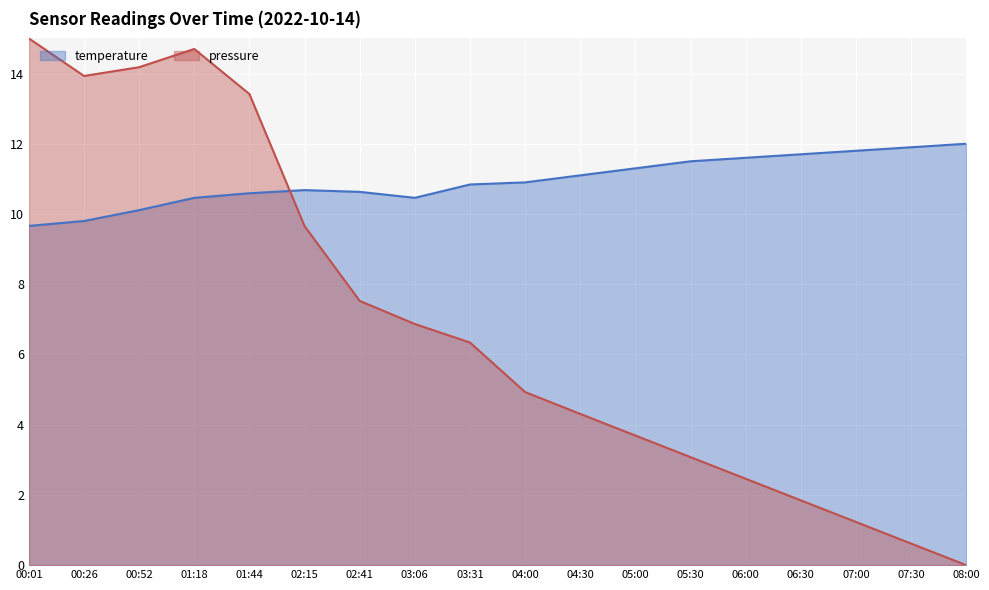

What is the label of the 1st point from the right?

08:00